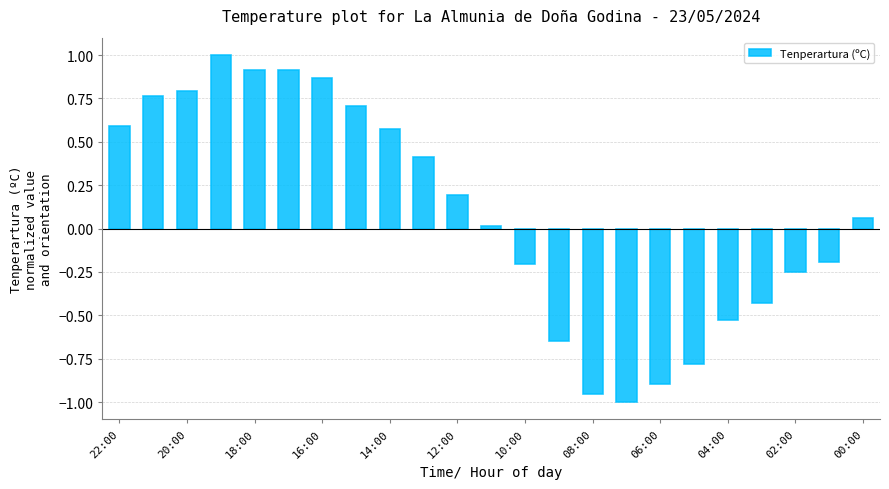

How many values are below 0?

10